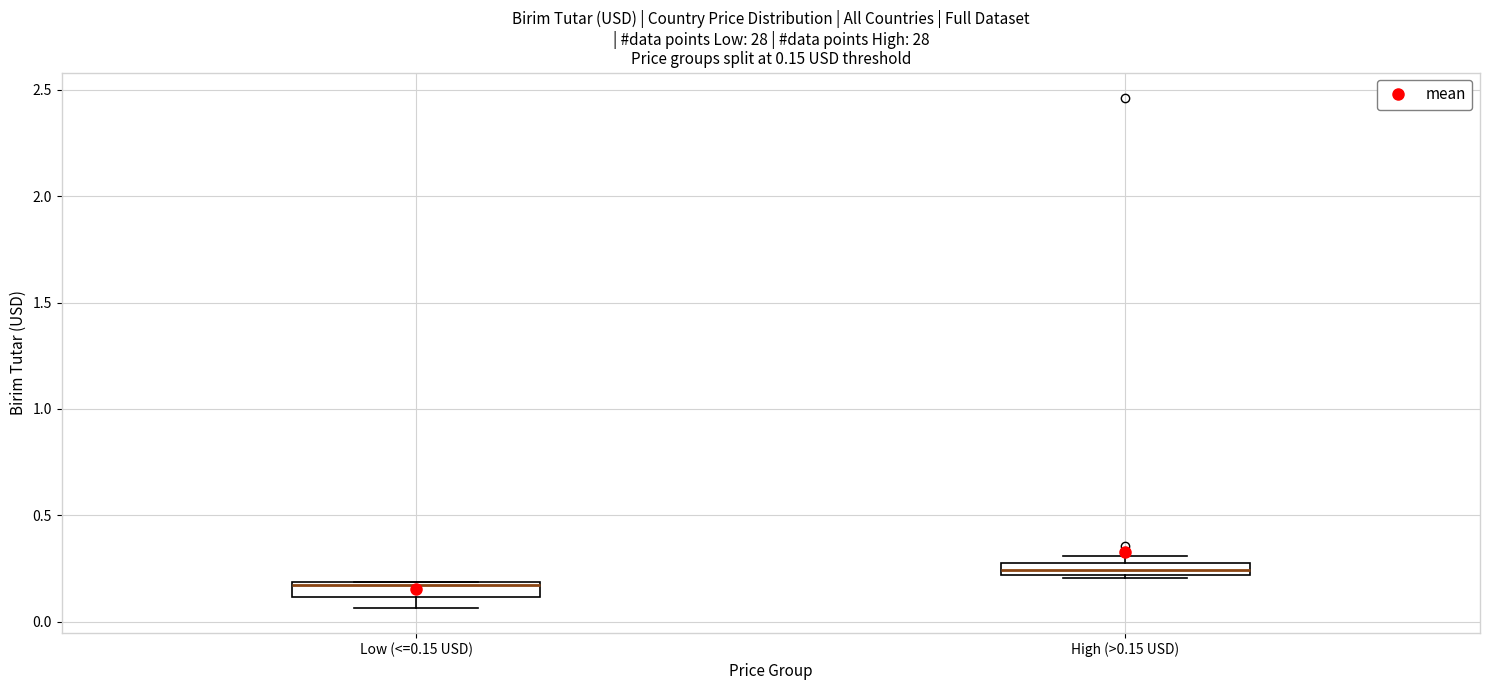

Which box has the lowest median line?

Low (<=0.15 USD)